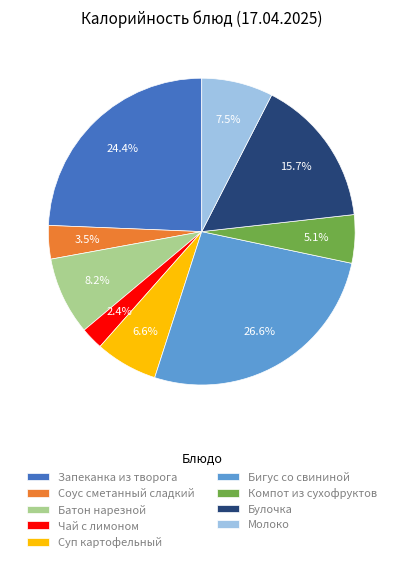

How many slices are in this pie chart?

9